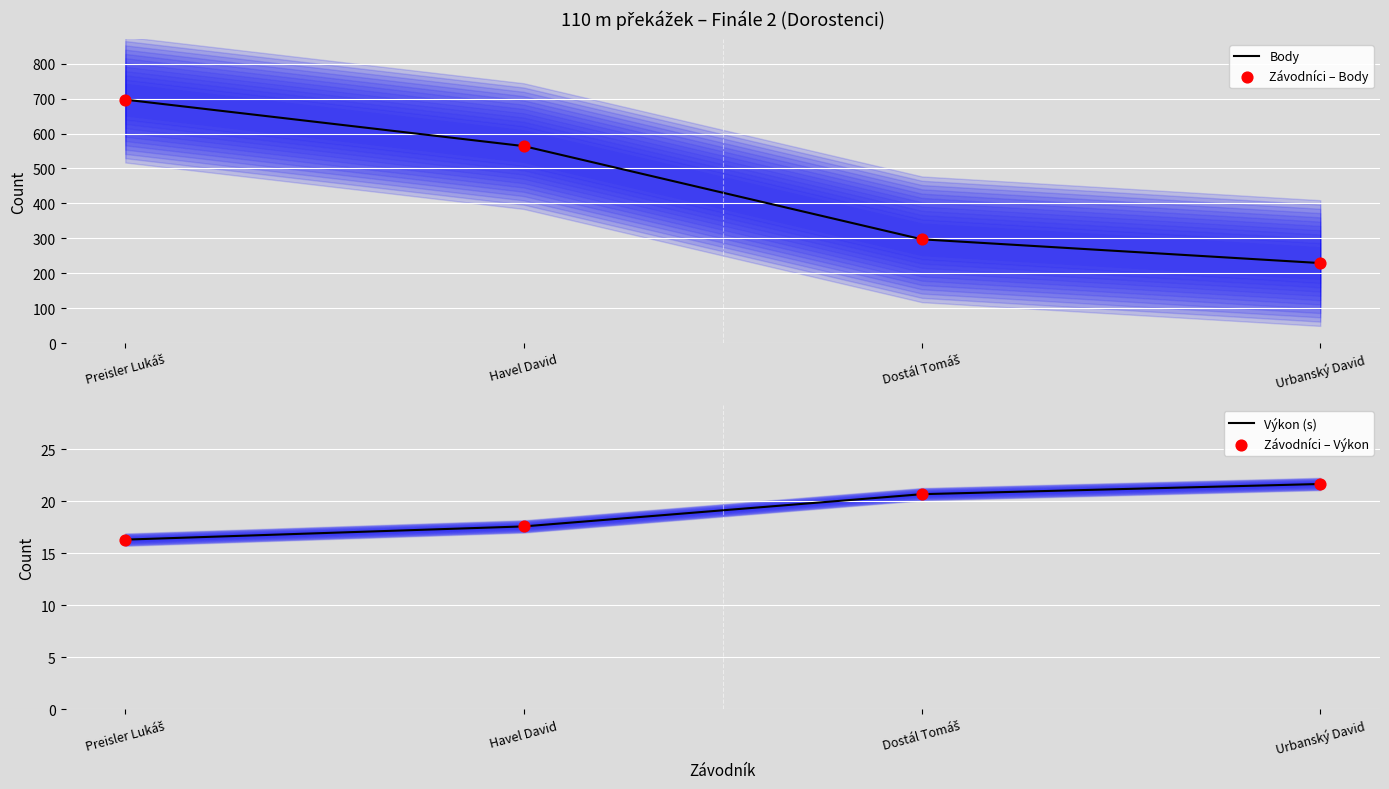

At which category is the sum across all series the highest?

Preisler Lukáš